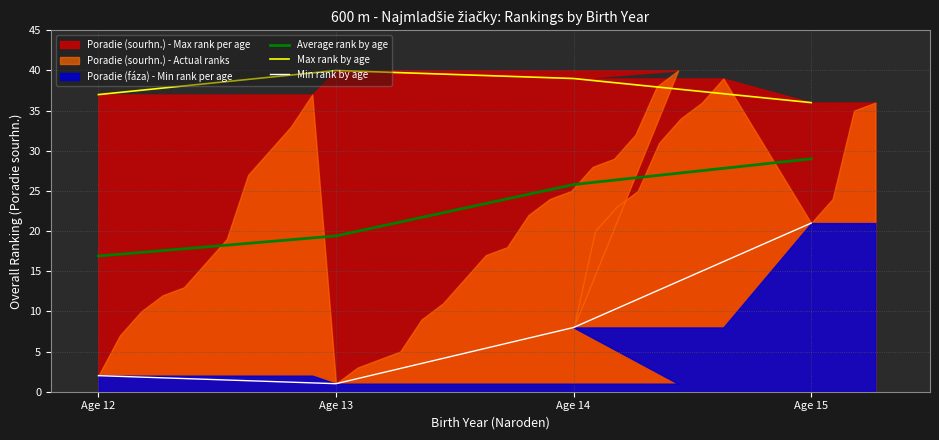

What is the difference between the maximum and minimum values in the Average rank by age series?

12.1